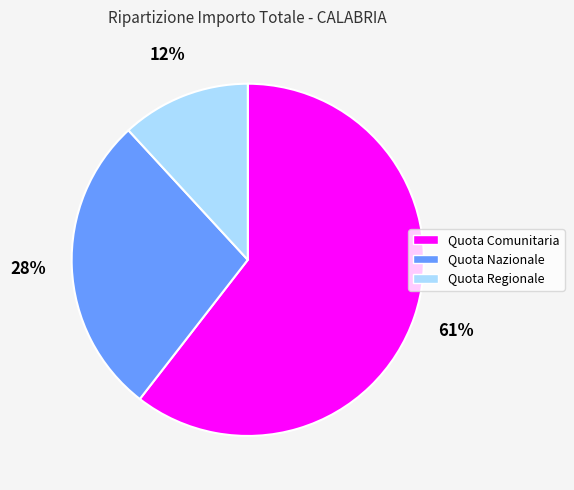

Combined, do Quota Nazionale and Quota Regionale account for over 50%?

No